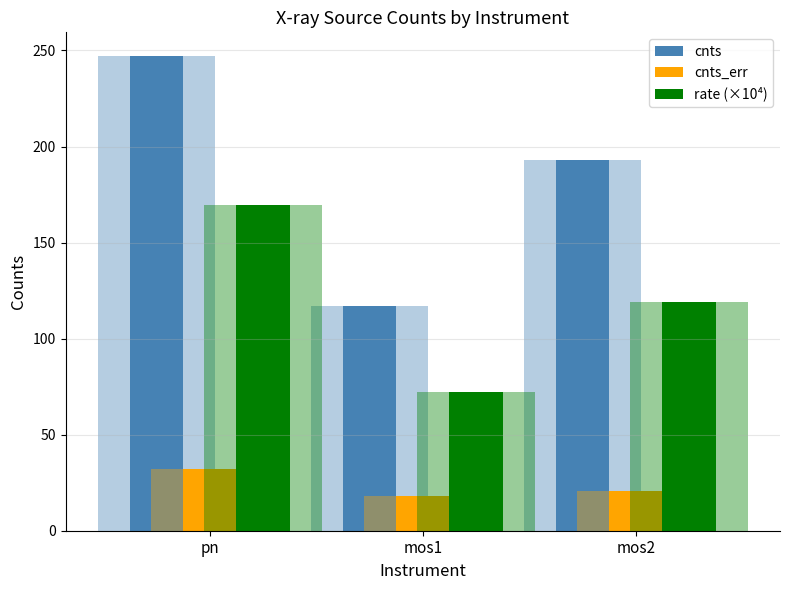

Rank the series at mos2 from lowest to highest value.

cnts_err, rate (×10⁴), cnts